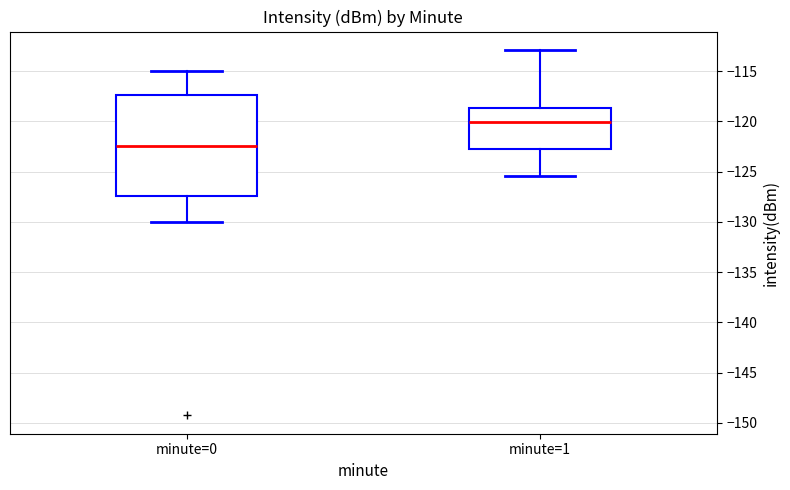

Where does the lower whisker of the box for minute=1 end on the y-axis? The values are not printed on the chart, so give them approximately, as read against the axis.

-125.5